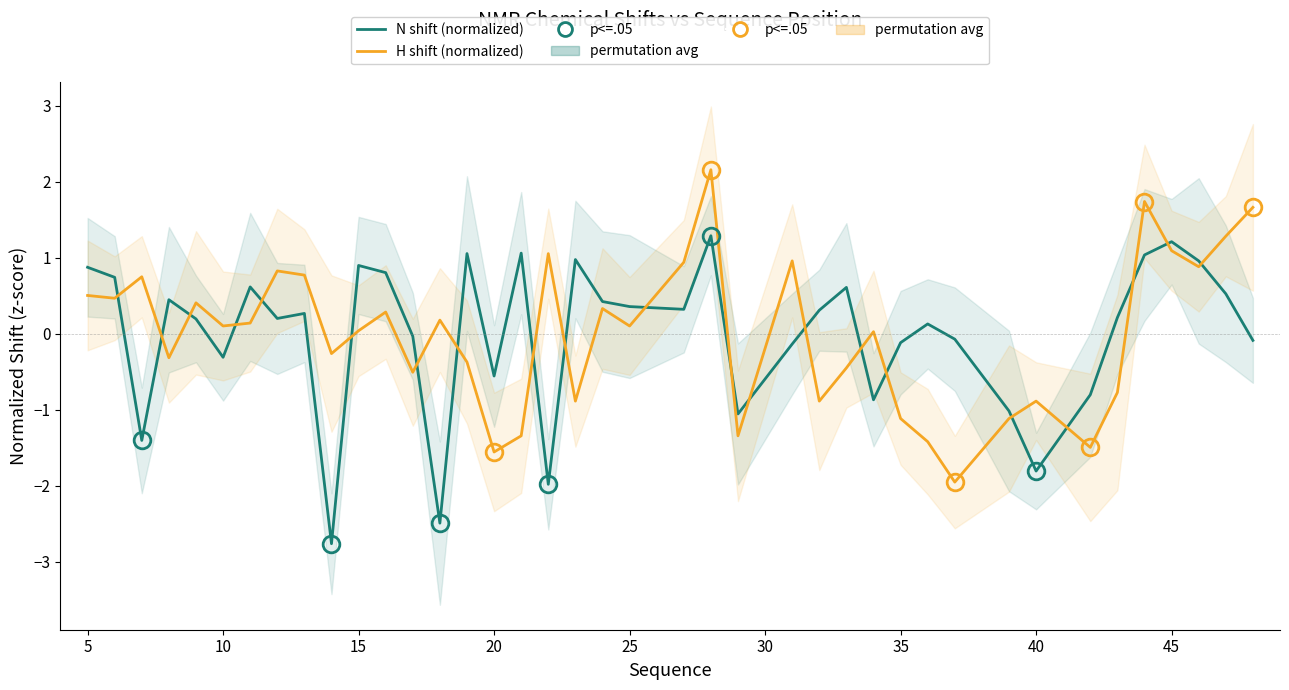

Reading right to left, extract all data points from this chart.

N shift (normalized): -0.1	0.5	1.0	1.2	1.0	0.2	-0.8	-1.8	-1.0	-0.1	0.1	-0.1	-0.9	0.6	0.3	-0.1	-1.1	1.3	0.3	0.4	0.4	1.0	-2.0	1.1	-0.6	1.1	-2.5	-0.0	0.8	0.9	-2.8	0.3	0.2	0.6	-0.3	0.2	0.4	-1.4	0.7	0.9
H shift (normalized): 1.7	1.3	0.9	1.1	1.7	-0.8	-1.5	-0.9	-1.1	-2.0	-1.4	-1.1	0.0	-0.5	-0.9	1.0	-1.3	2.2	0.9	0.1	0.3	-0.9	1.1	-1.3	-1.6	-0.4	0.2	-0.5	0.3	0.0	-0.3	0.8	0.8	0.1	0.1	0.4	-0.3	0.7	0.5	0.5